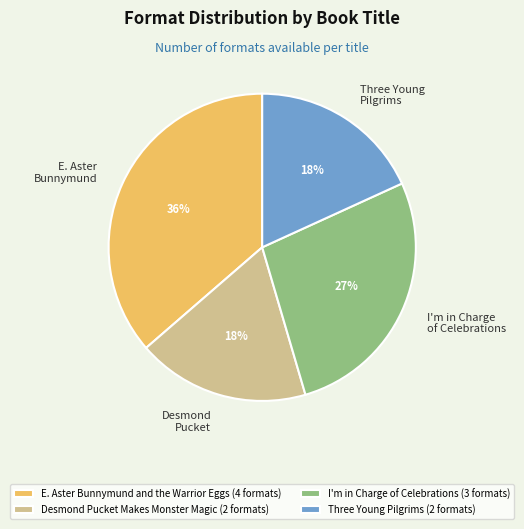

What percentage is the Three Young Pilgrims slice, to the nearest percent?

18%